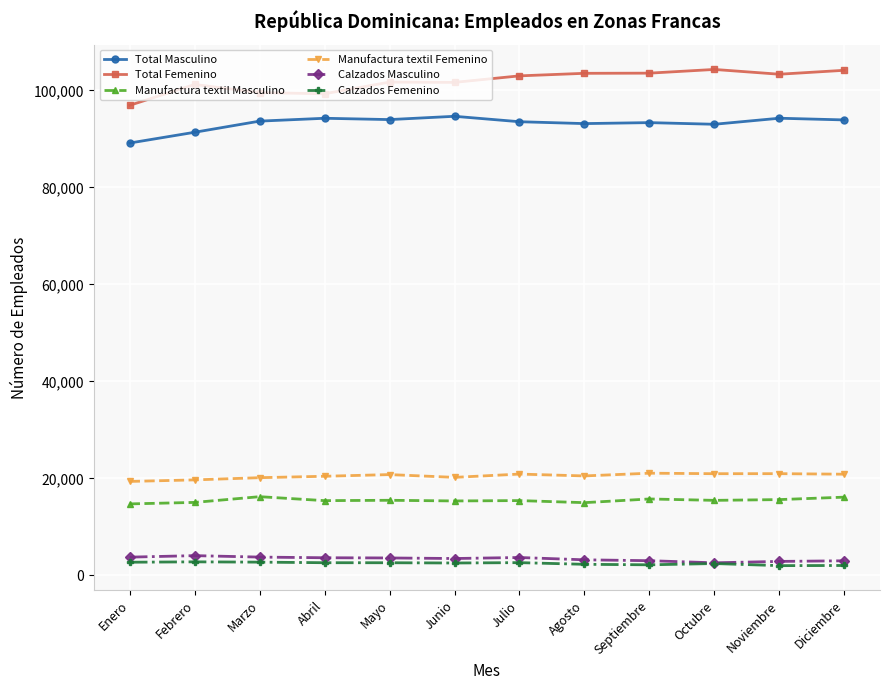

Which series has the largest total across all categories?

Total Femenino